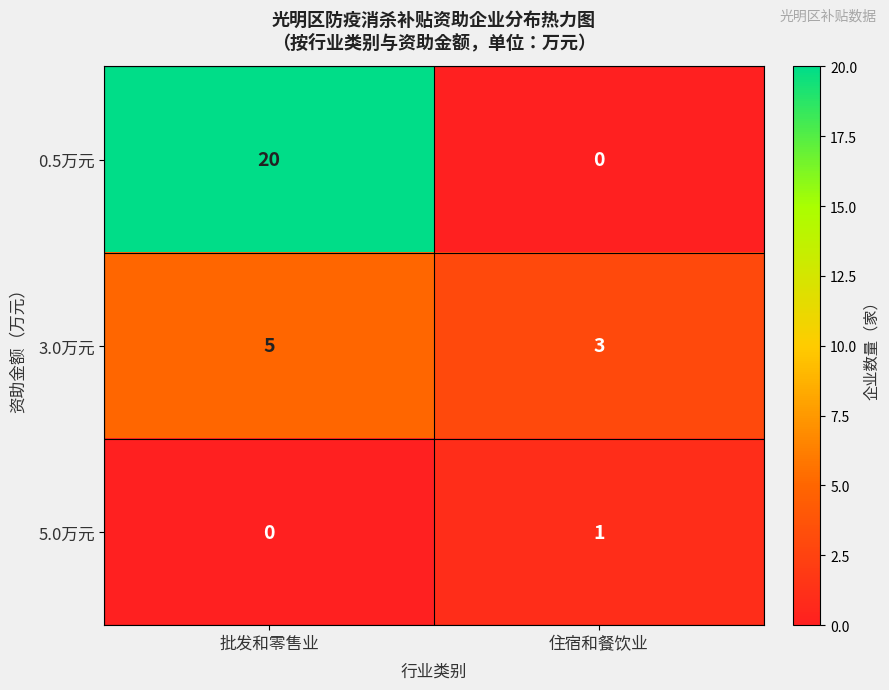

The 3.0万元 series shows 8 at 批发和零售业. True or false?

False